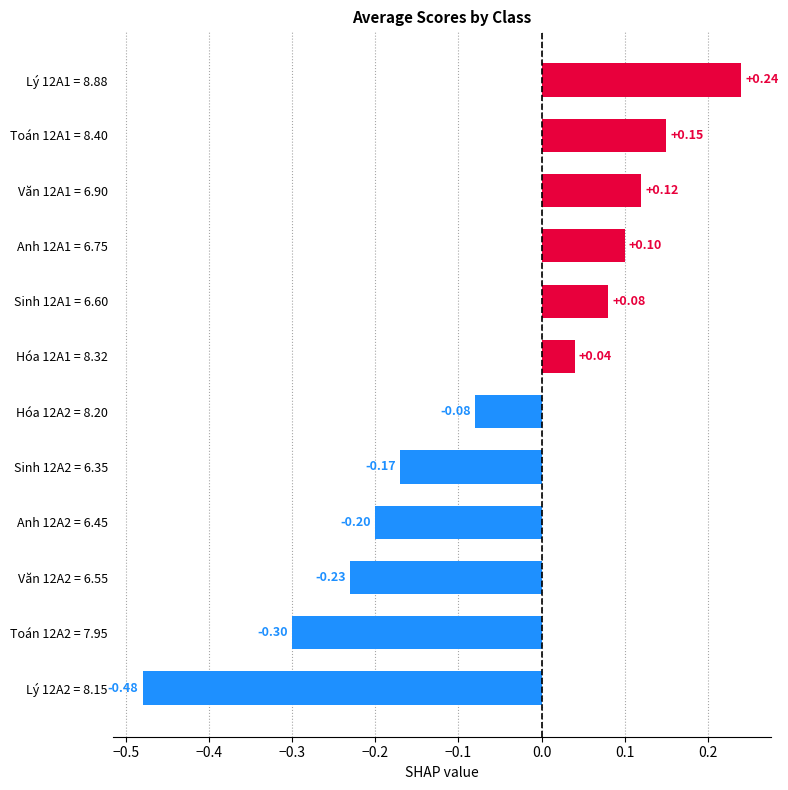

Are the bars grouped side by side (vs. stacked)?

No